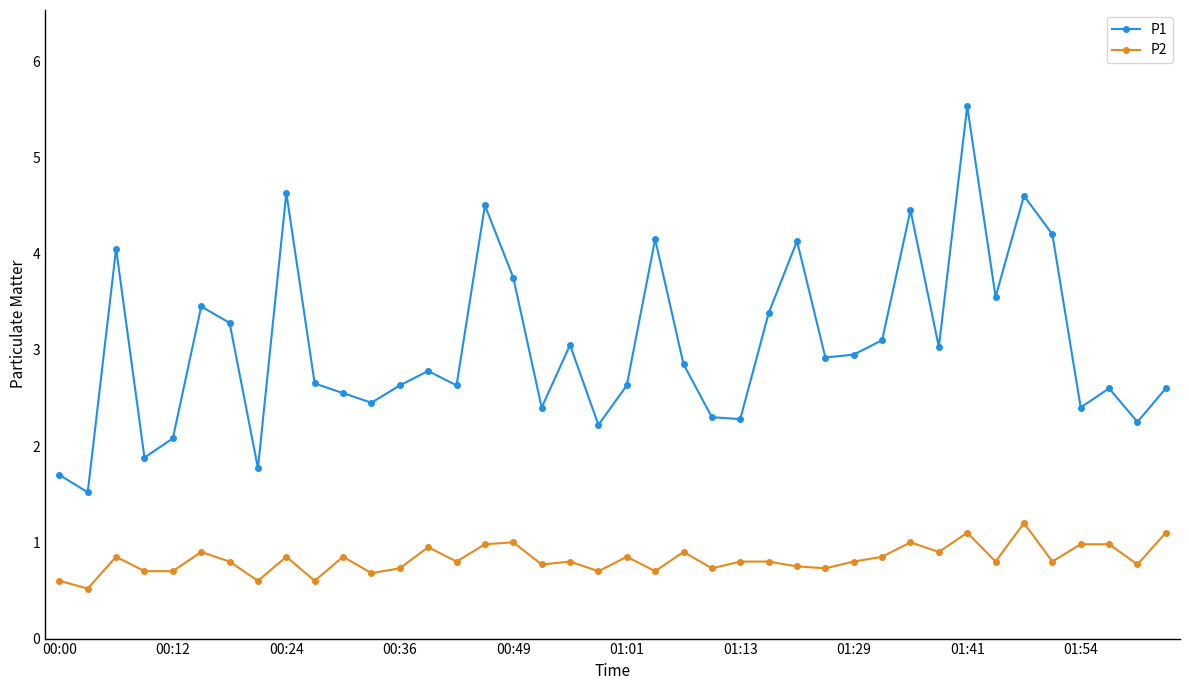

How many lines are shown in the chart?

2